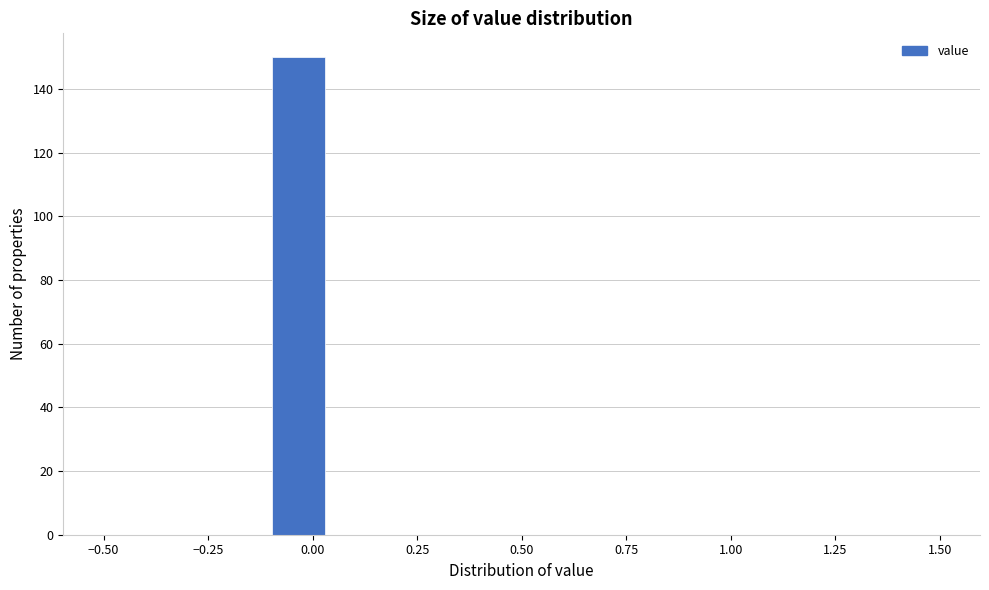

Read against the x-axis, roughly where is the centre of the tallest bar?

-0.05